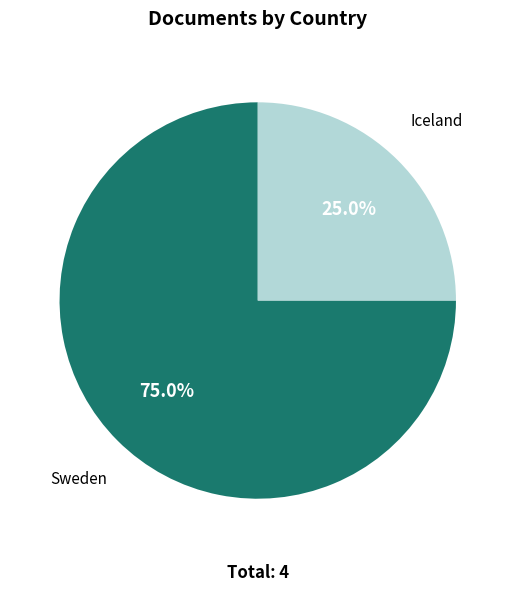

Combined, what portion of the pie is Sweden and Iceland?

100.0%